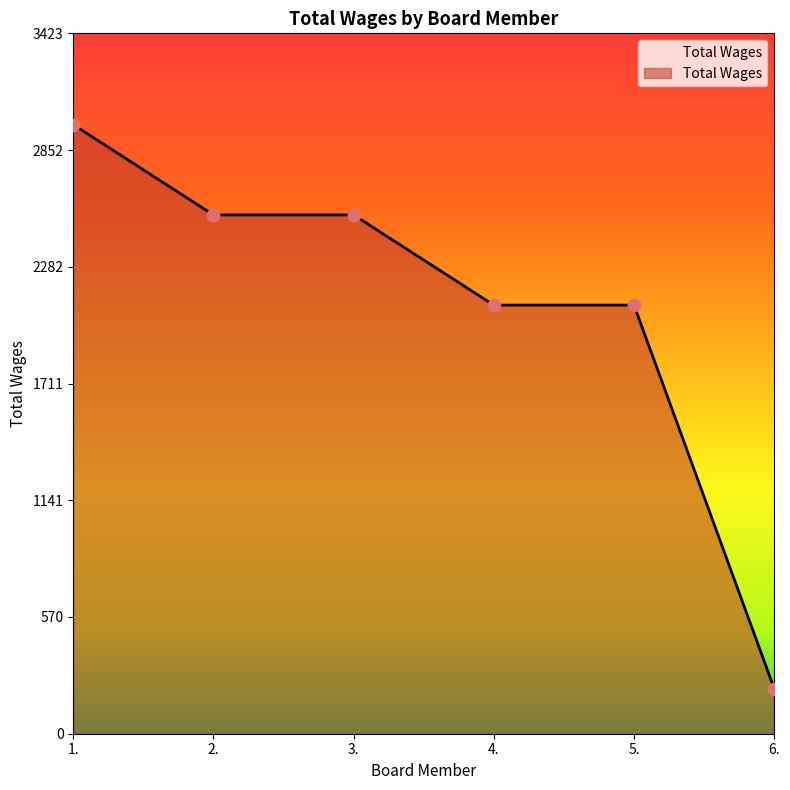

Approximately how many times larger is the value at 4. compared to 1.?

0.7